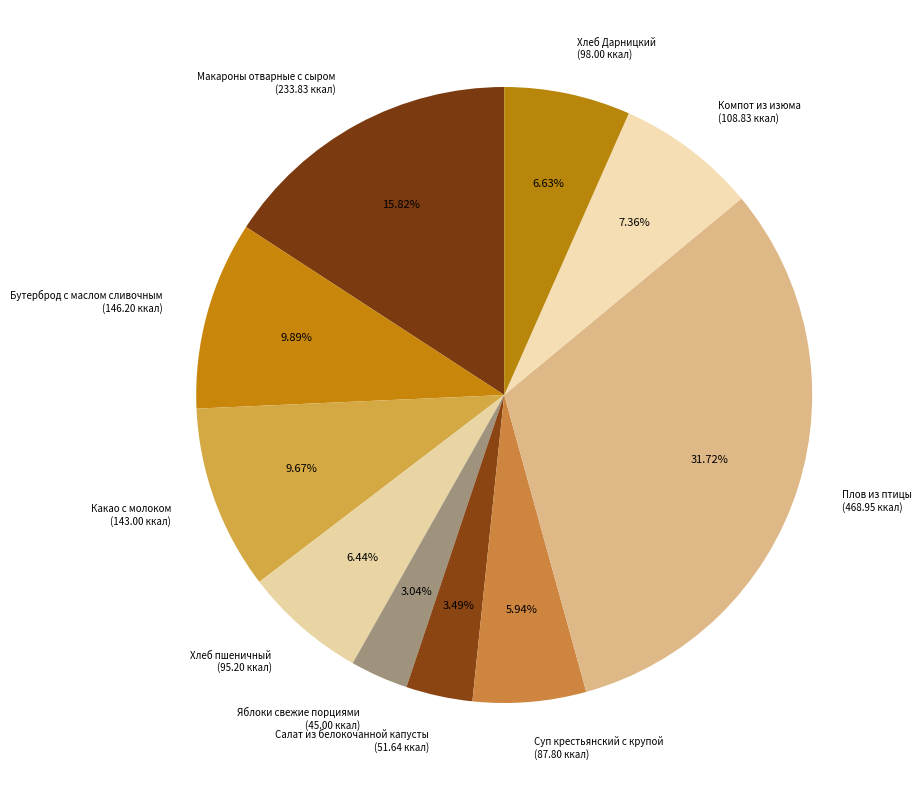

The Бутерброд с маслом сливочным slice represents 19% of the pie. True or false?

False